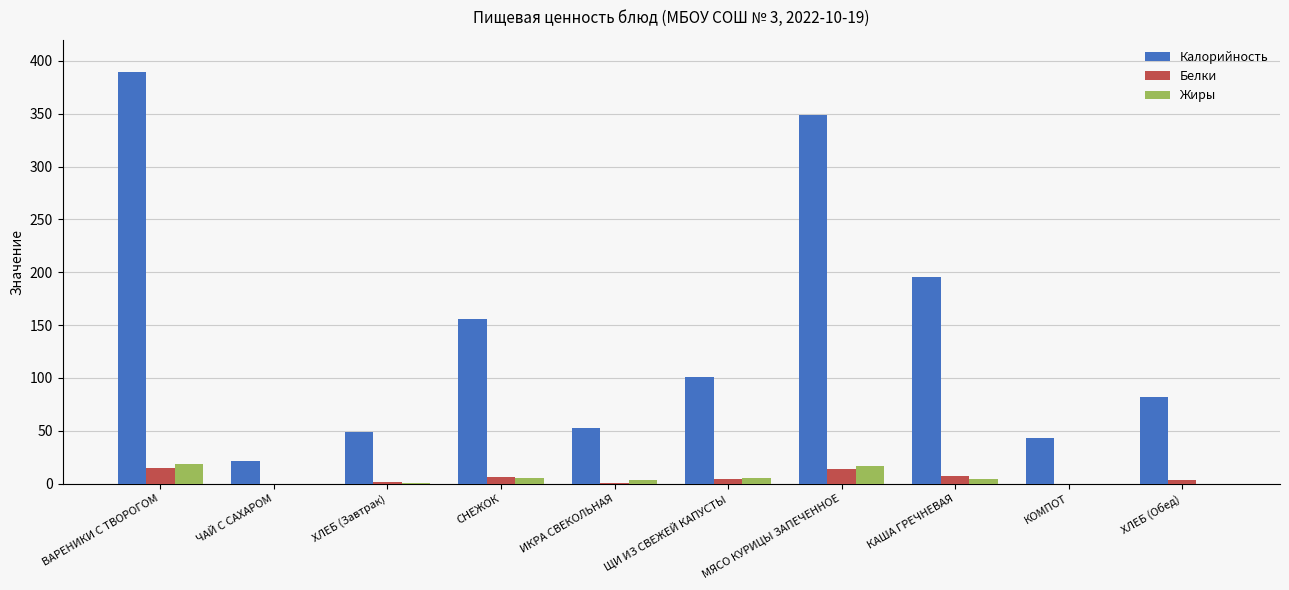

The value of Калорийность at ВАРЕНИКИ С ТВОРОГОМ is 389.7. True or false?

True